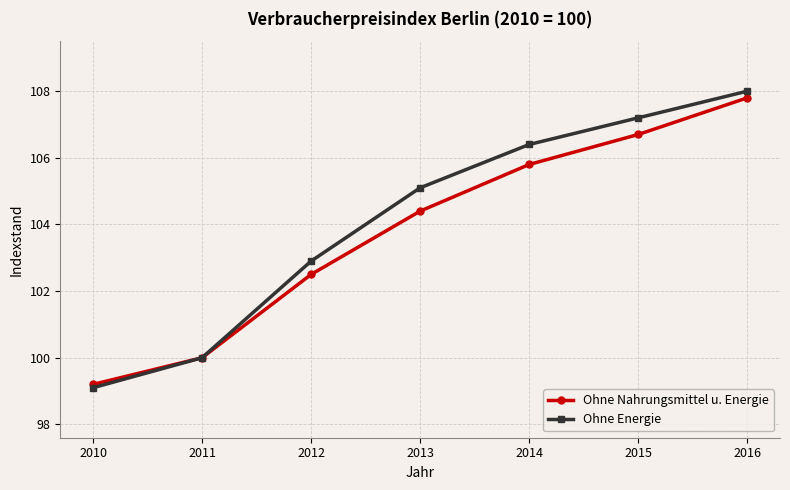

Is it true that Ohne Nahrungsmittel u. Energie equals 99.2 at 2010?

True